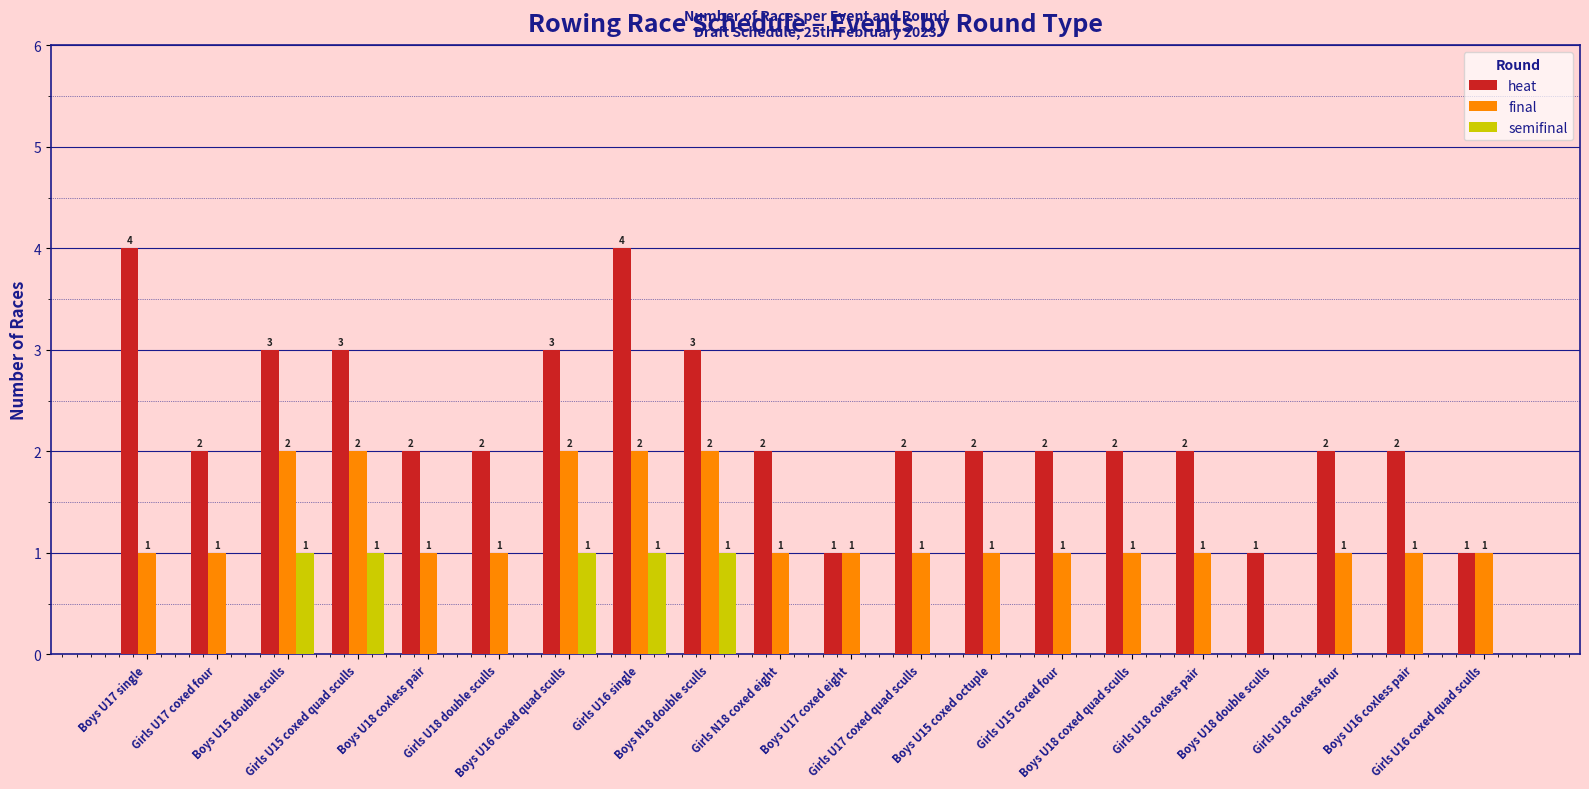

How many values in the semifinal series exceed 0?

5